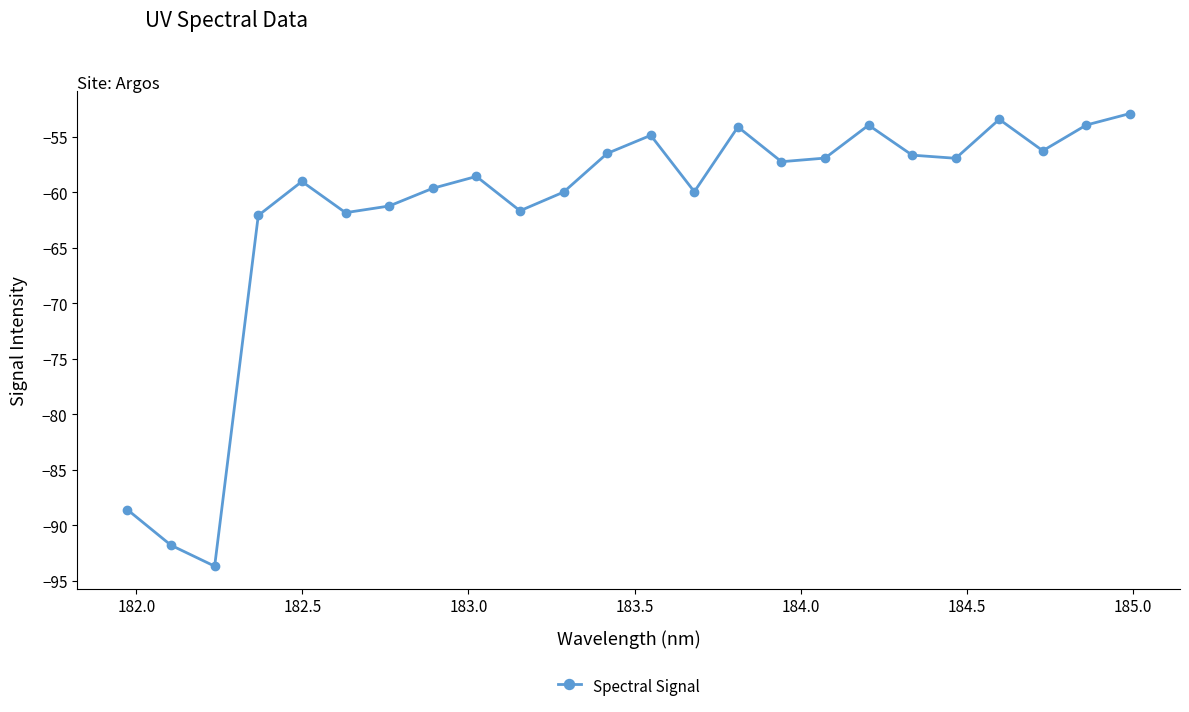

What is the smallest value displayed?

-93.7